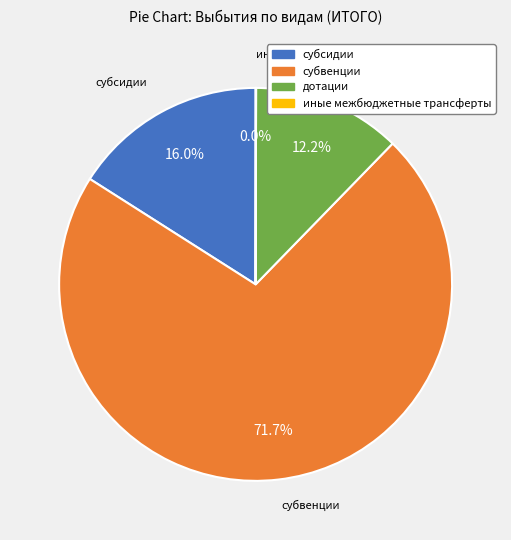

Which has a higher value, субвенции or дотации?

субвенции